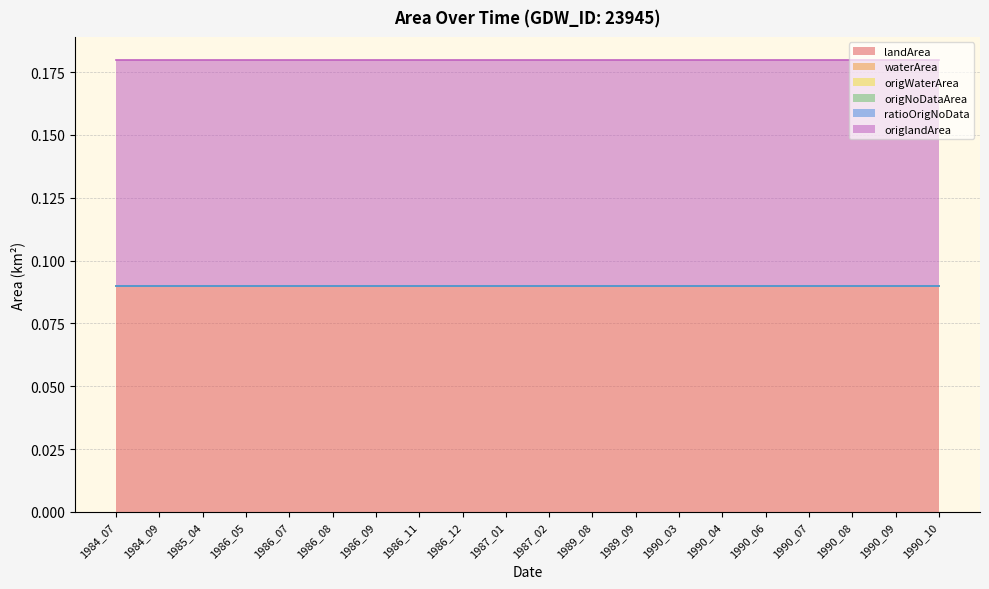

Which category has the highest value in the origWaterArea series?

1984_07